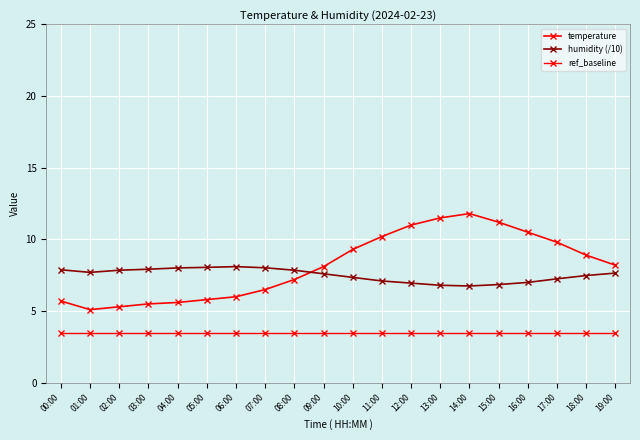

Does the chart have visible grid lines?

Yes